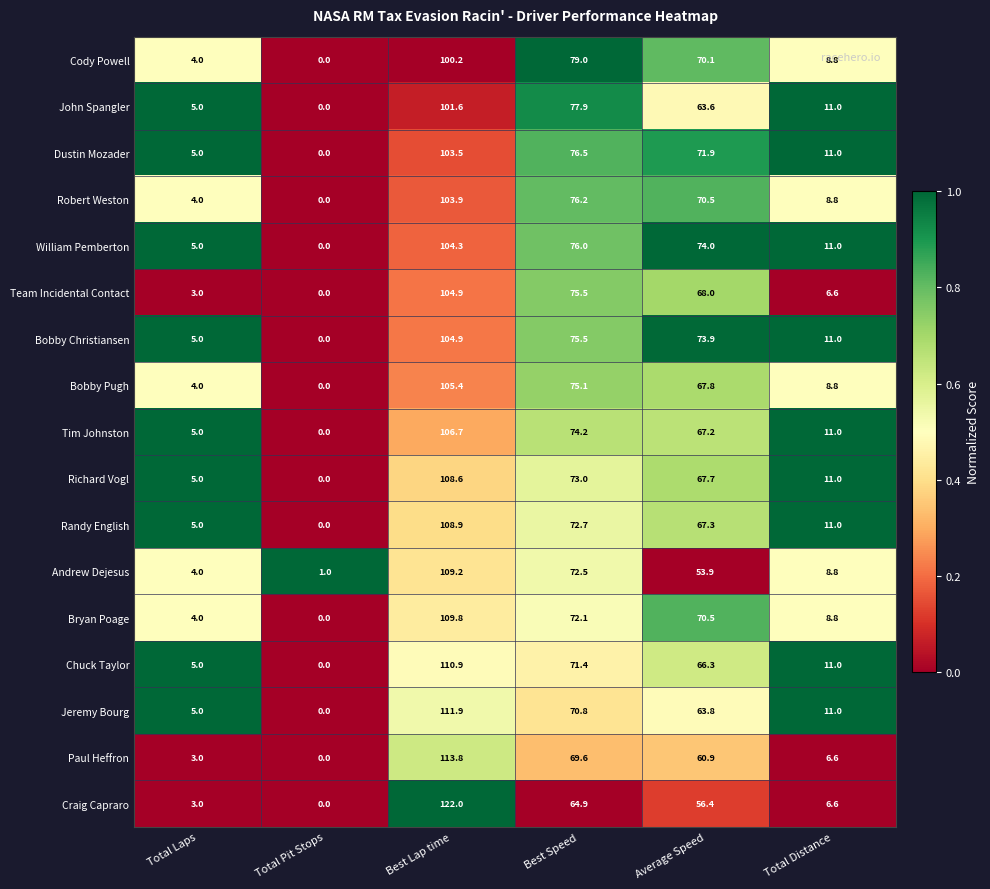

The value of Craig Capraro at Total Laps is 3.0. True or false?

True